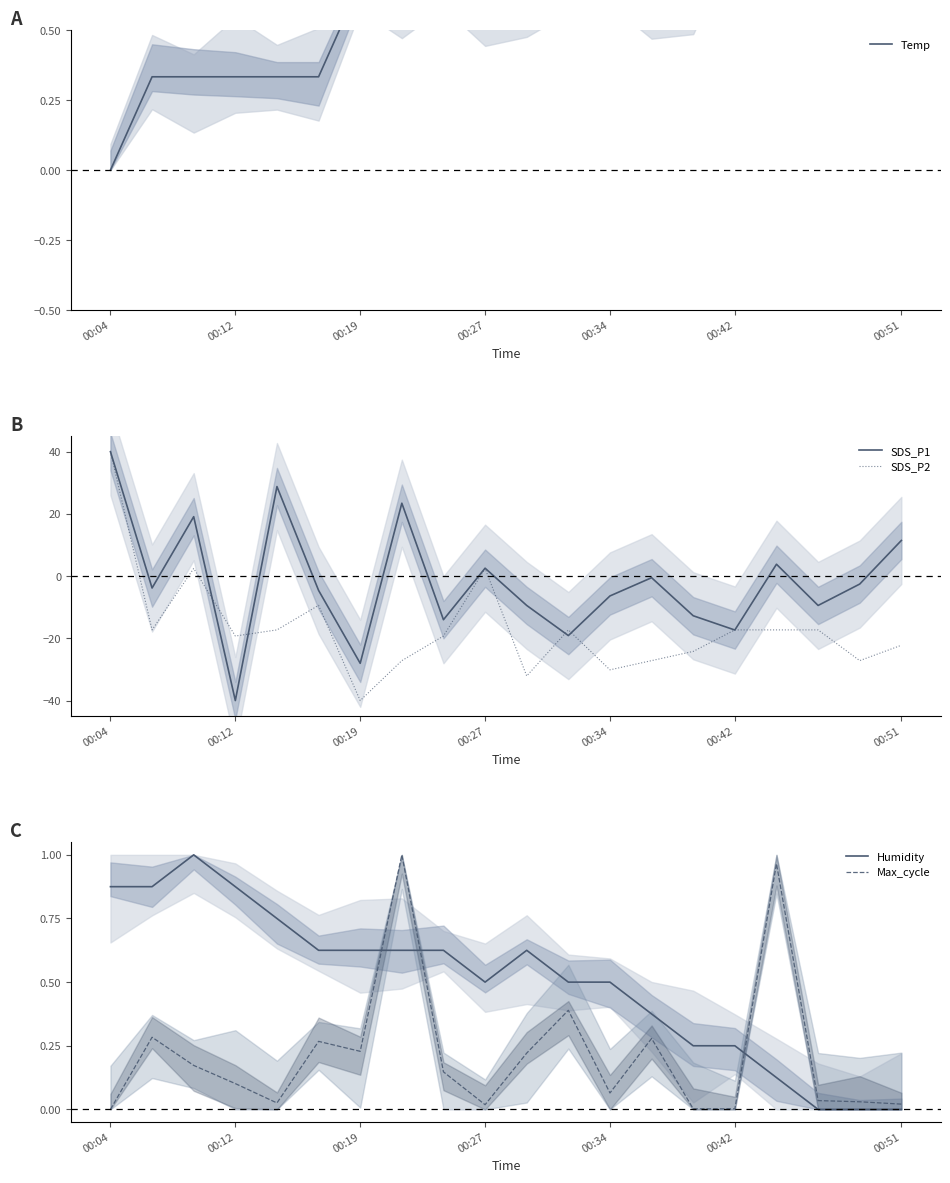

What is the minimum value for SDS_P2?

-40.0